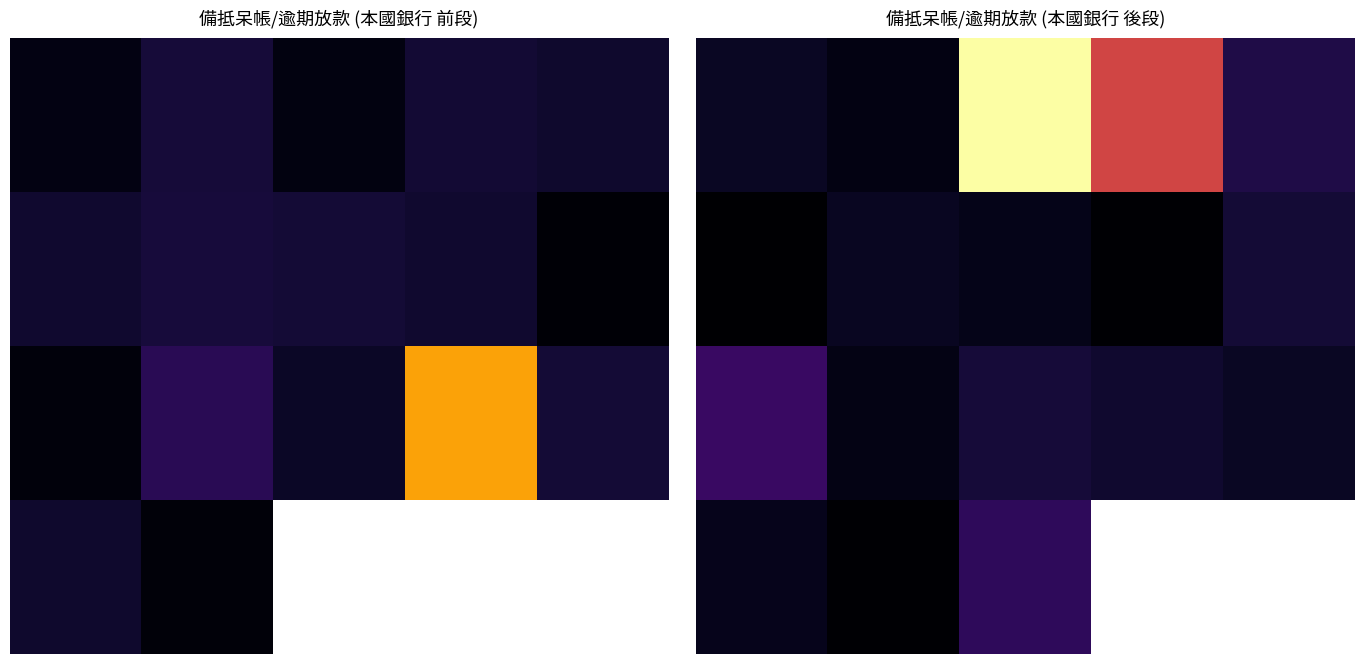

List the series in order of their overall mean, highest first.

0.0, 2.0, 3.0, 1.0